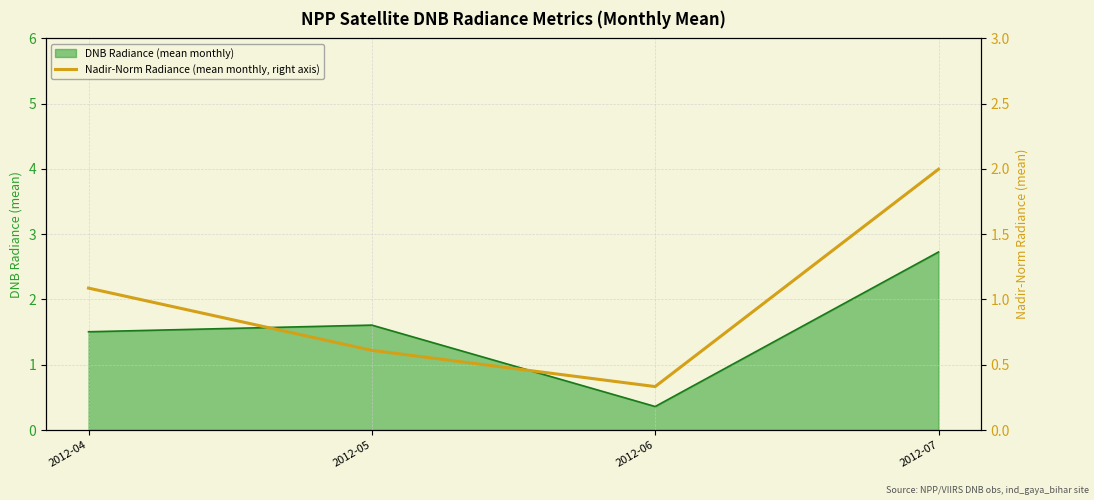

How many lines are shown in the chart?

1